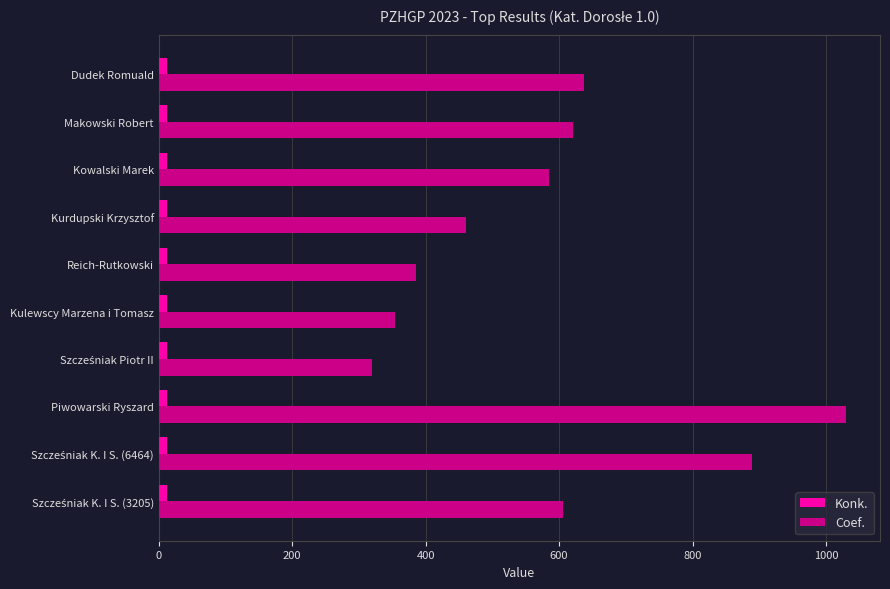

What is the difference between the maximum and minimum values in the Coef. series?

710.3